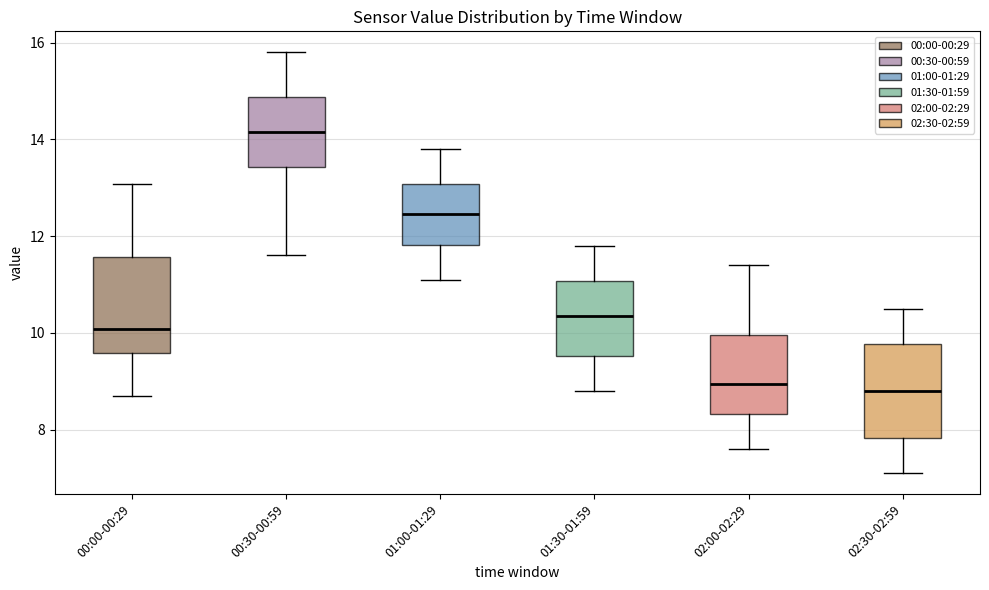

Reading left to right, transcribe this box plot: for each box, give where its median line is, the range the box spans, and where its two whiskers end, as read against the y-axis. The values are not printed on the chart, so give them approximately, as read against the axis.

00:00-00:29: median 10.0, box 9.6 to 11.6, whiskers 8.8 to 13.0
00:30-00:59: median 14.2, box 13.4 to 14.8, whiskers 11.6 to 15.8
01:00-01:29: median 12.4, box 11.8 to 13.0, whiskers 11.2 to 13.8
01:30-01:59: median 10.4, box 9.6 to 11.0, whiskers 8.8 to 11.8
02:00-02:29: median 9.0, box 8.4 to 10.0, whiskers 7.6 to 11.4
02:30-02:59: median 8.8, box 7.8 to 9.8, whiskers 7.2 to 10.6